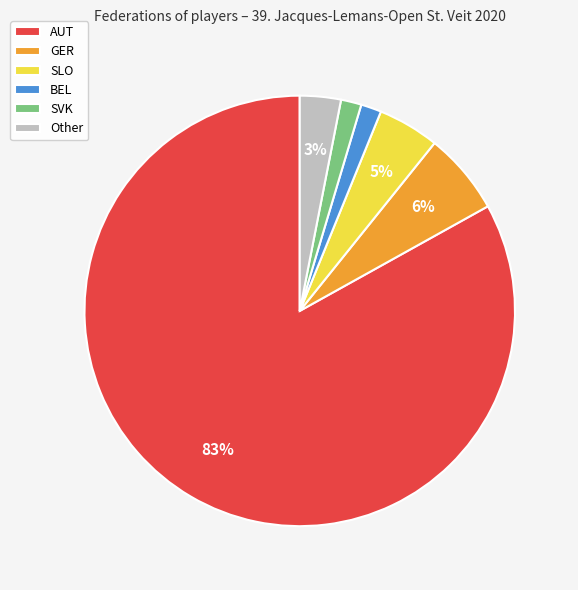

To the nearest percent, what is the combined percentage of GER and BEL?

8%